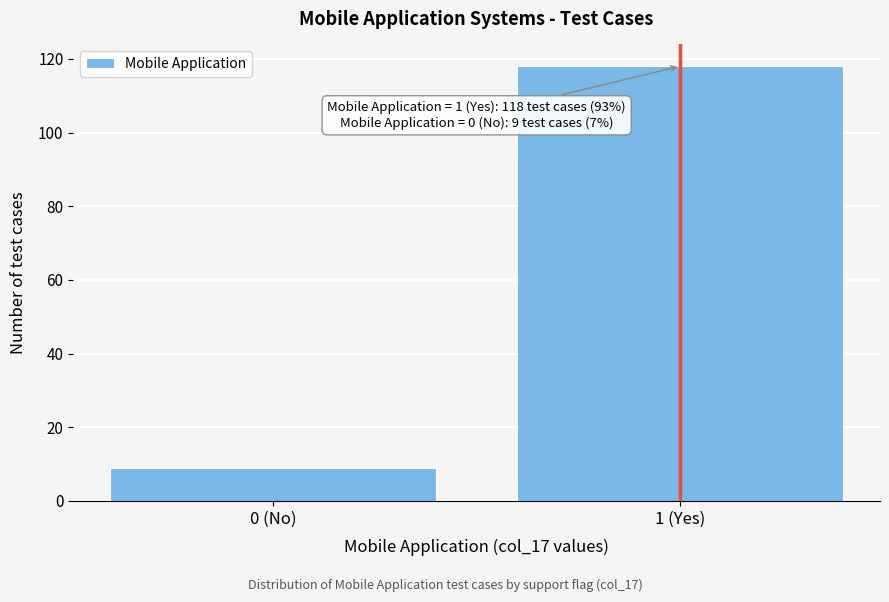

Reading left to right, transcribe all the data shown in this chart.

9	118